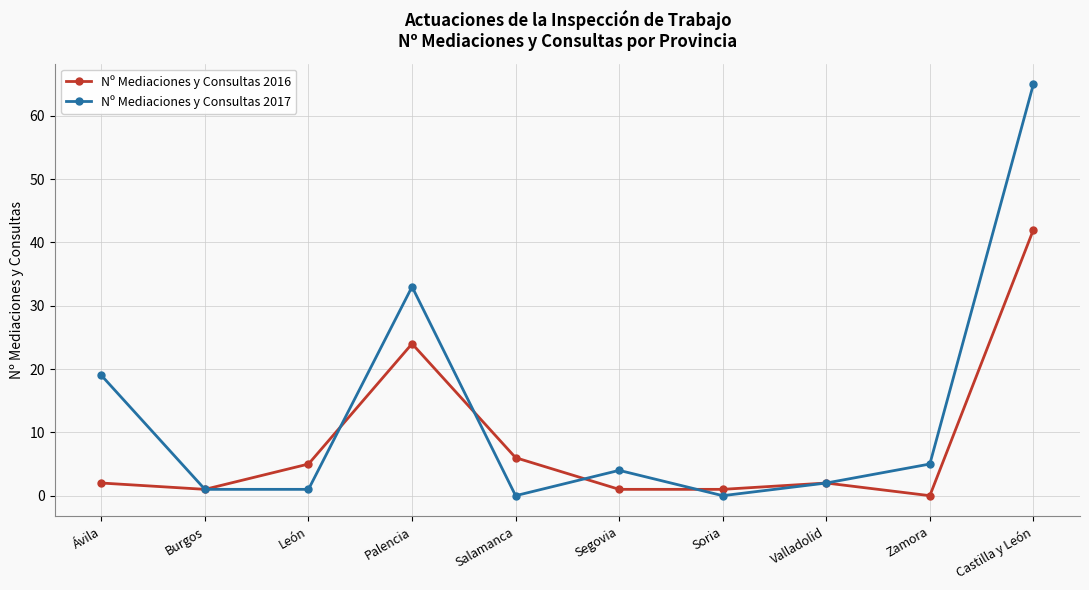

At how many categories does at least one series exceed 63?

1